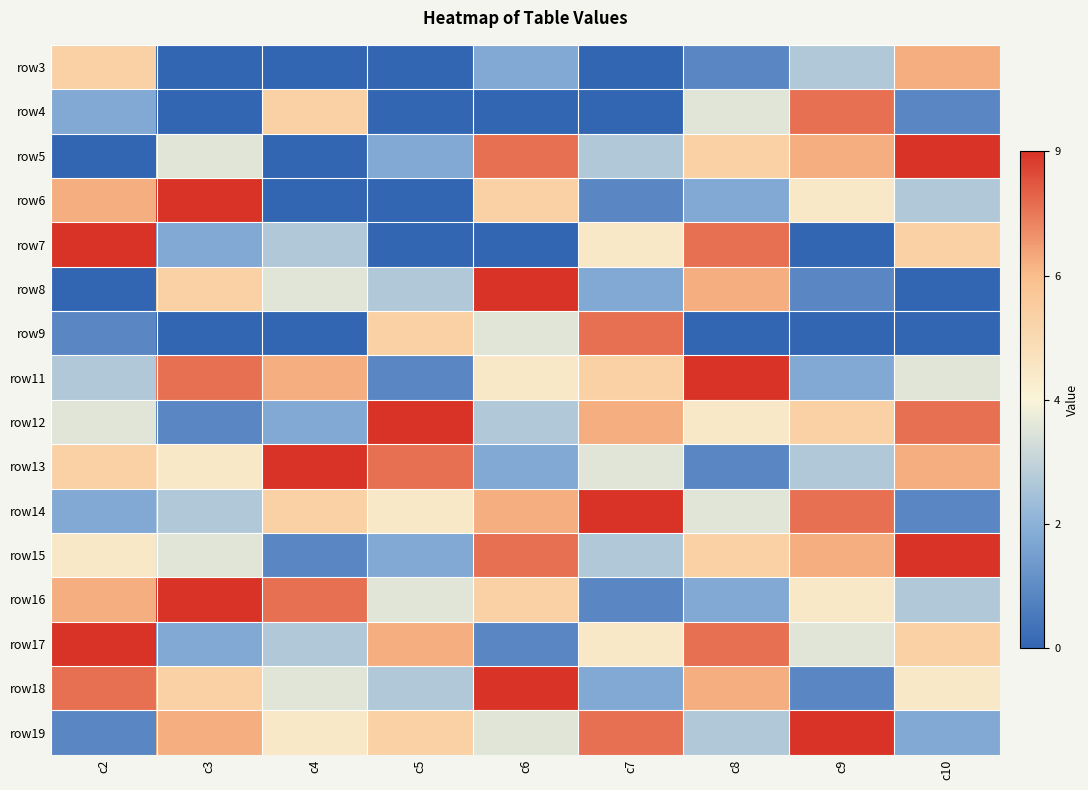

Reading right to left, extract all data points from this chart.

row3: c10=2.5	c9=-1.5	c8=-3.5	c7=-4.5	c6=-2.5	c5=-4.5	c4=-4.5	c3=-4.5	c2=1.5
row4: c10=-3.5	c9=3.5	c8=-0.5	c7=-4.5	c6=-4.5	c5=-4.5	c4=1.5	c3=-4.5	c2=-2.5
row5: c10=4.5	c9=2.5	c8=1.5	c7=-1.5	c6=3.5	c5=-2.5	c4=-4.5	c3=-0.5	c2=-4.5
row6: c10=-1.5	c9=0.5	c8=-2.5	c7=-3.5	c6=1.5	c5=-4.5	c4=-4.5	c3=4.5	c2=2.5
row7: c10=1.5	c9=-4.5	c8=3.5	c7=0.5	c6=-4.5	c5=-4.5	c4=-1.5	c3=-2.5	c2=4.5
row8: c10=-4.5	c9=-3.5	c8=2.5	c7=-2.5	c6=4.5	c5=-1.5	c4=-0.5	c3=1.5	c2=-4.5
row9: c10=-4.5	c9=-4.5	c8=-4.5	c7=3.5	c6=-0.5	c5=1.5	c4=-4.5	c3=-4.5	c2=-3.5
row11: c10=-0.5	c9=-2.5	c8=4.5	c7=1.5	c6=0.5	c5=-3.5	c4=2.5	c3=3.5	c2=-1.5
row12: c10=3.5	c9=1.5	c8=0.5	c7=2.5	c6=-1.5	c5=4.5	c4=-2.5	c3=-3.5	c2=-0.5
row13: c10=2.5	c9=-1.5	c8=-3.5	c7=-0.5	c6=-2.5	c5=3.5	c4=4.5	c3=0.5	c2=1.5
row14: c10=-3.5	c9=3.5	c8=-0.5	c7=4.5	c6=2.5	c5=0.5	c4=1.5	c3=-1.5	c2=-2.5
row15: c10=4.5	c9=2.5	c8=1.5	c7=-1.5	c6=3.5	c5=-2.5	c4=-3.5	c3=-0.5	c2=0.5
row16: c10=-1.5	c9=0.5	c8=-2.5	c7=-3.5	c6=1.5	c5=-0.5	c4=3.5	c3=4.5	c2=2.5
row17: c10=1.5	c9=-0.5	c8=3.5	c7=0.5	c6=-3.5	c5=2.5	c4=-1.5	c3=-2.5	c2=4.5
row18: c10=0.5	c9=-3.5	c8=2.5	c7=-2.5	c6=4.5	c5=-1.5	c4=-0.5	c3=1.5	c2=3.5
row19: c10=-2.5	c9=4.5	c8=-1.5	c7=3.5	c6=-0.5	c5=1.5	c4=0.5	c3=2.5	c2=-3.5